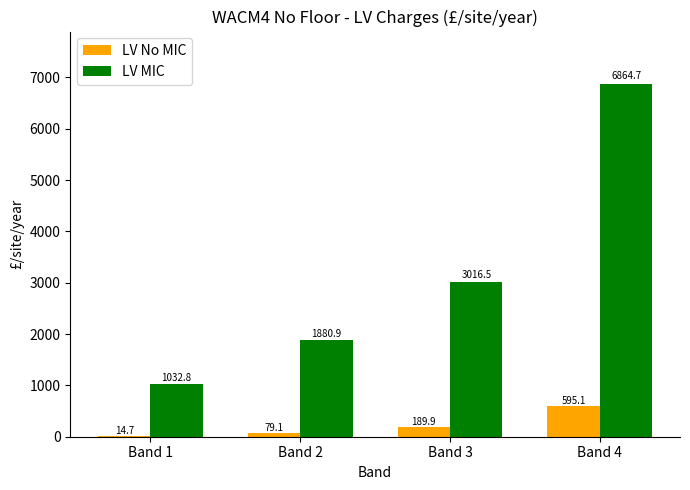

Does the chart contain stacked bars?

No